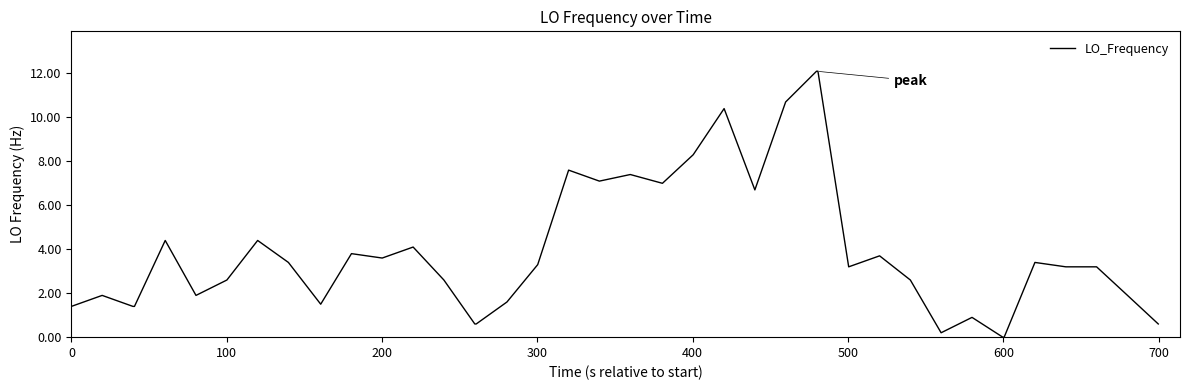

What is the difference between the maximum and minimum values?

12.1